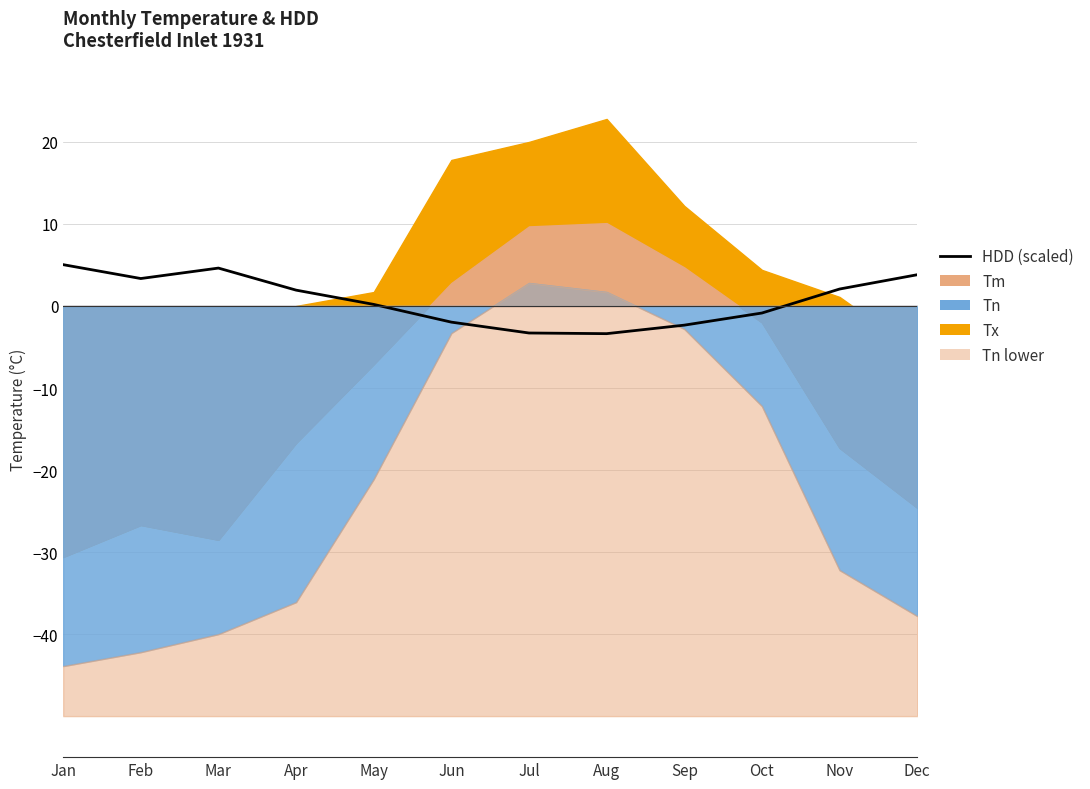

Does the chart display data point markers on the line(s)?

No